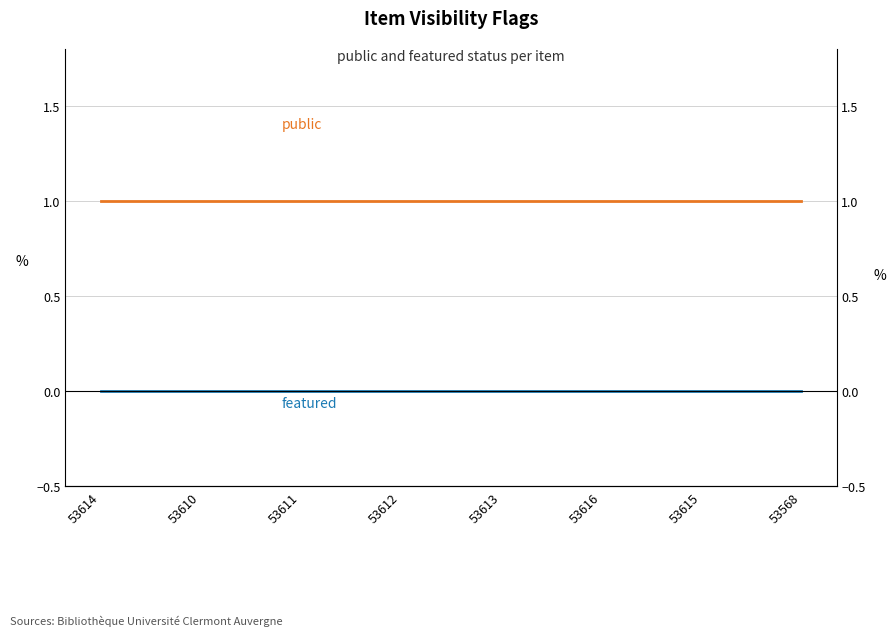

True or false: public and featured cross at least once.

False